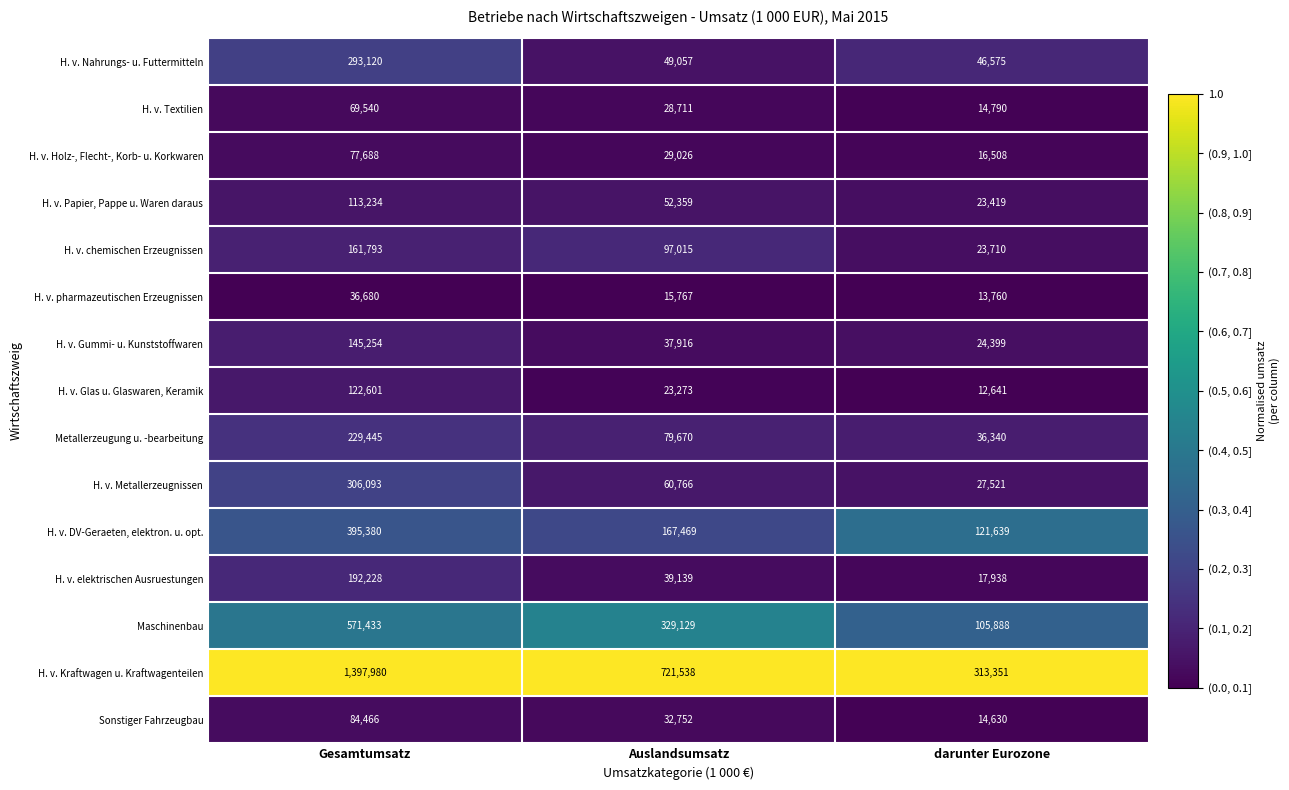

What is the greatest value displayed?

1397980